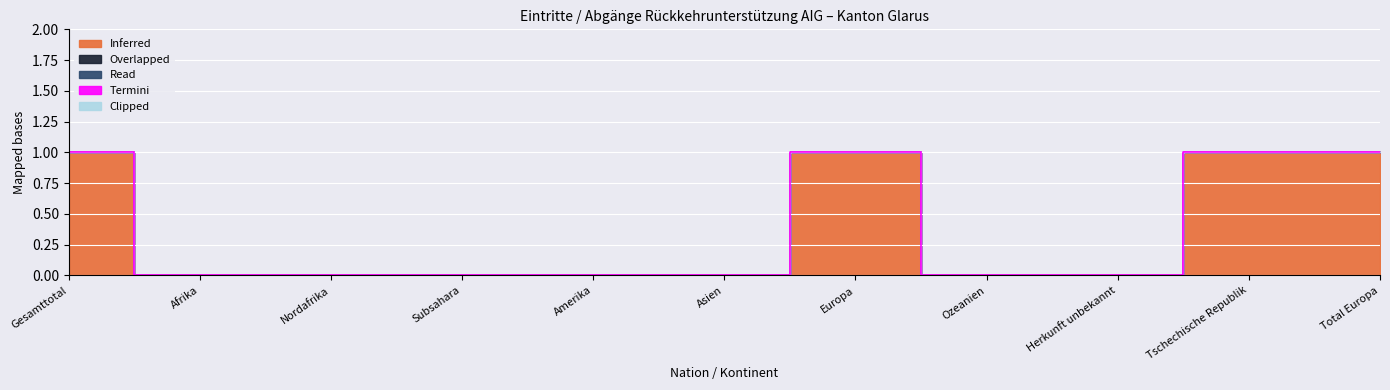

Which series has the widest spread of values?

Inferred